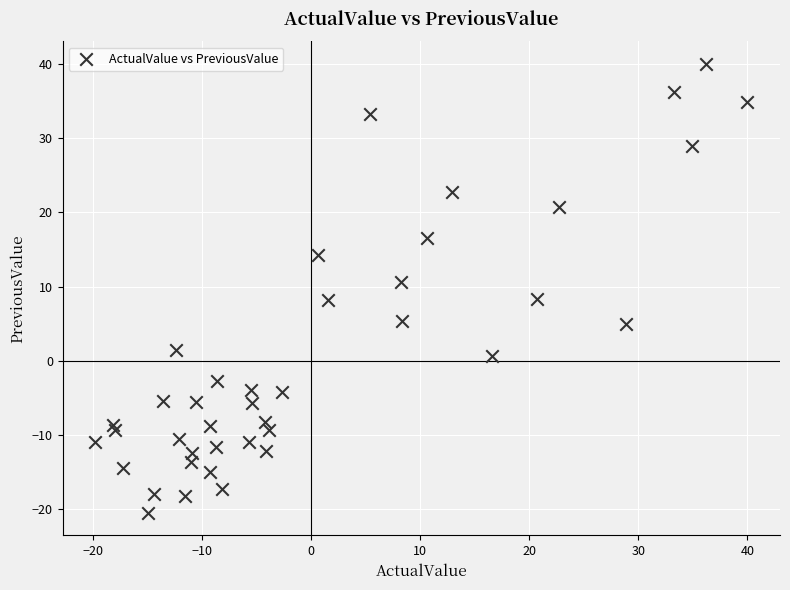

What is the range of Y values (max minus min)?

60.5